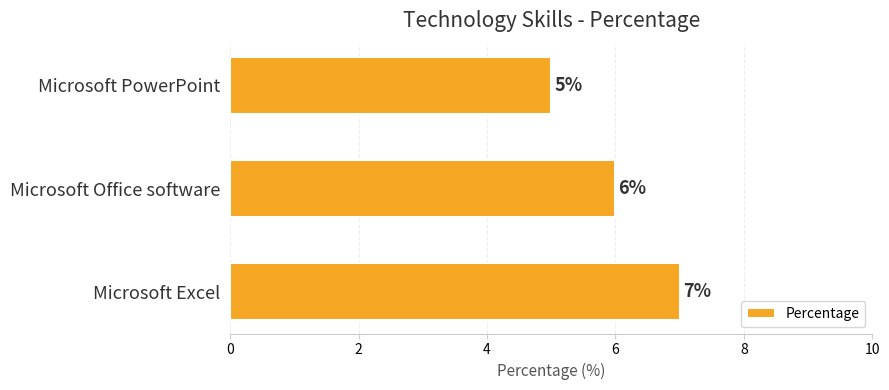

What is the maximum value shown in the chart?

7